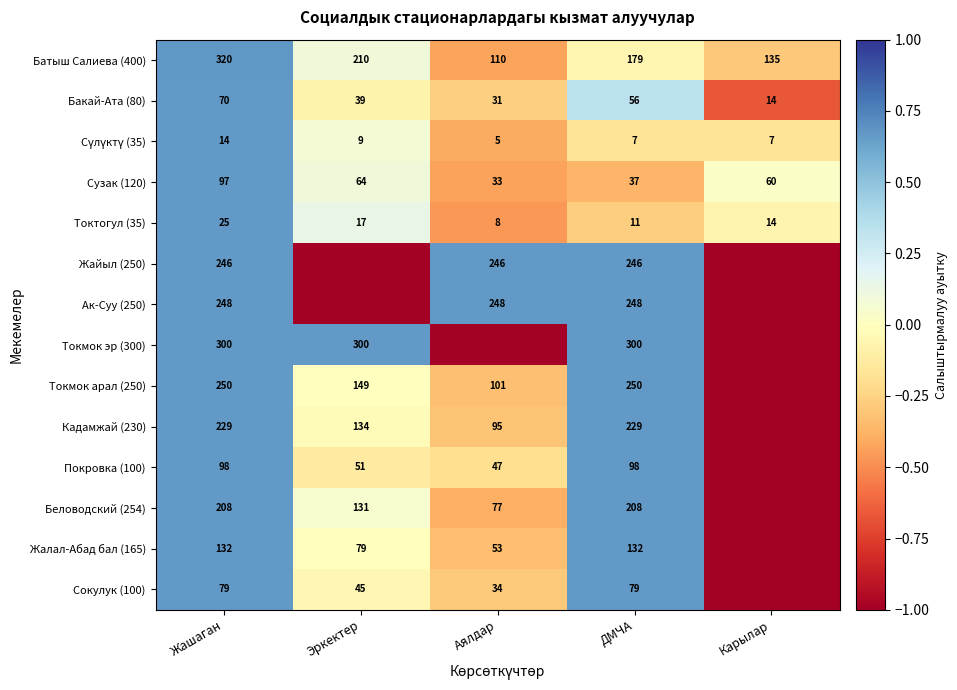

At how many categories does at least one series exceed 0?

5